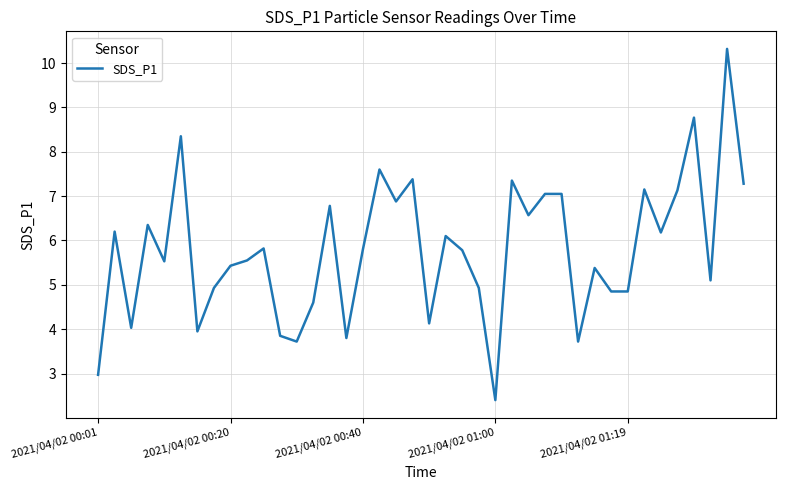

Does the chart display data point markers on the line(s)?

No